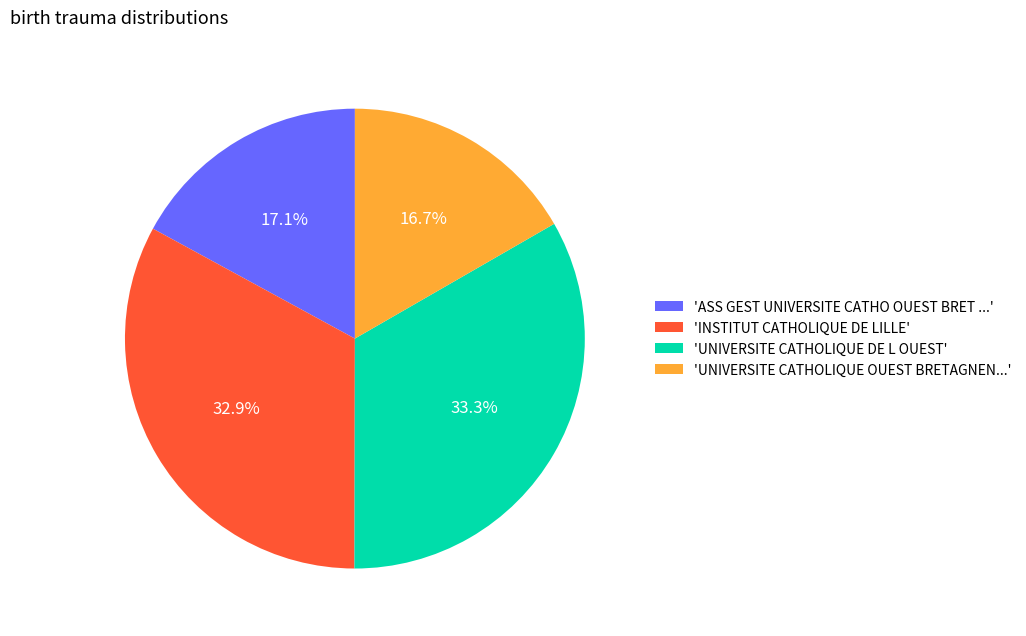

What portion of the pie excludes 'UNIVERSITE CATHOLIQUE DE L OUEST'?

66.7%